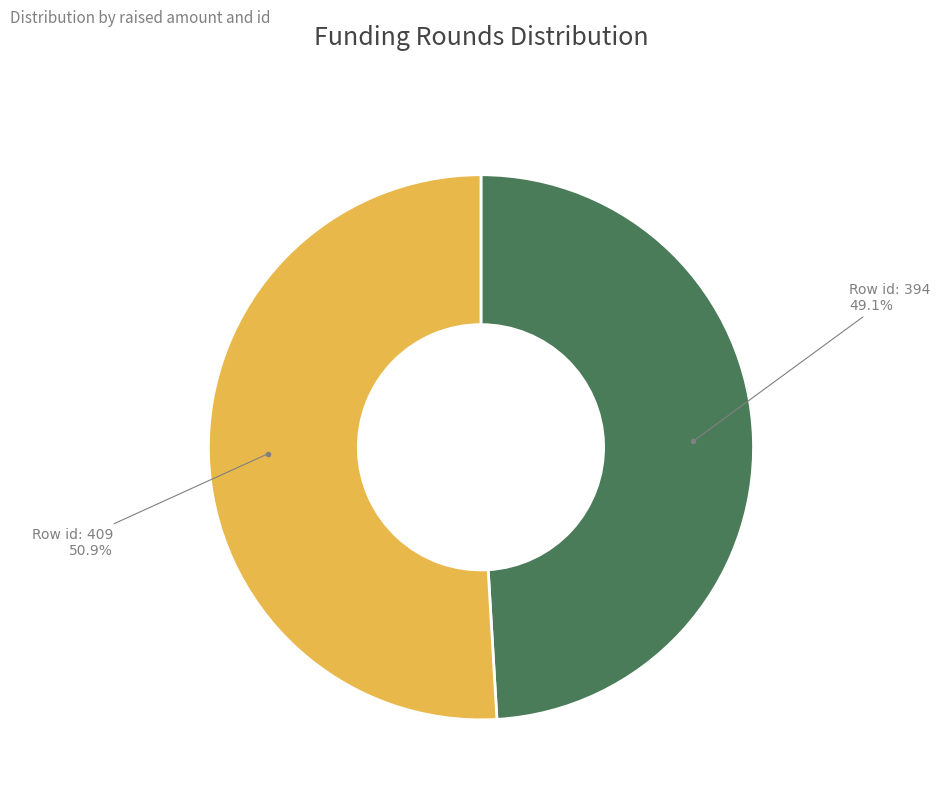

Is there a majority slice in this chart?

Yes